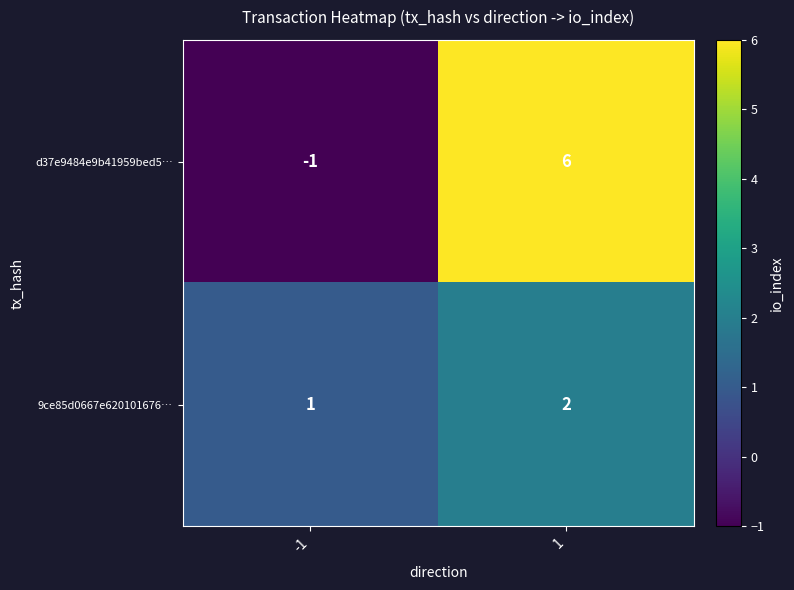

How many data points in 9ce85d0667e620101676… are less than 2?

1